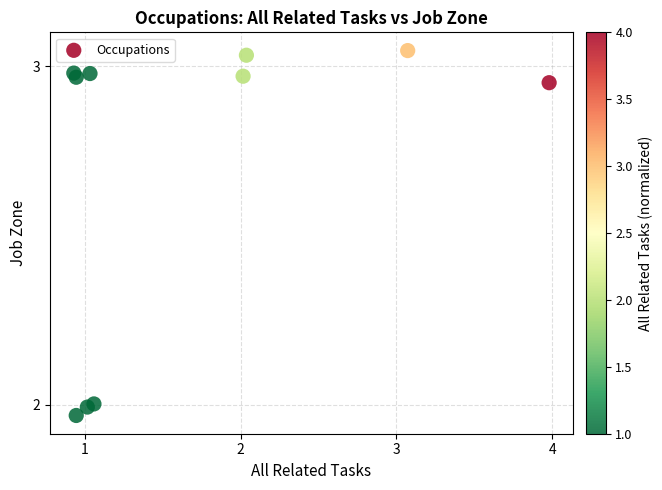

What is the range of X values (max minus min)?

3.1